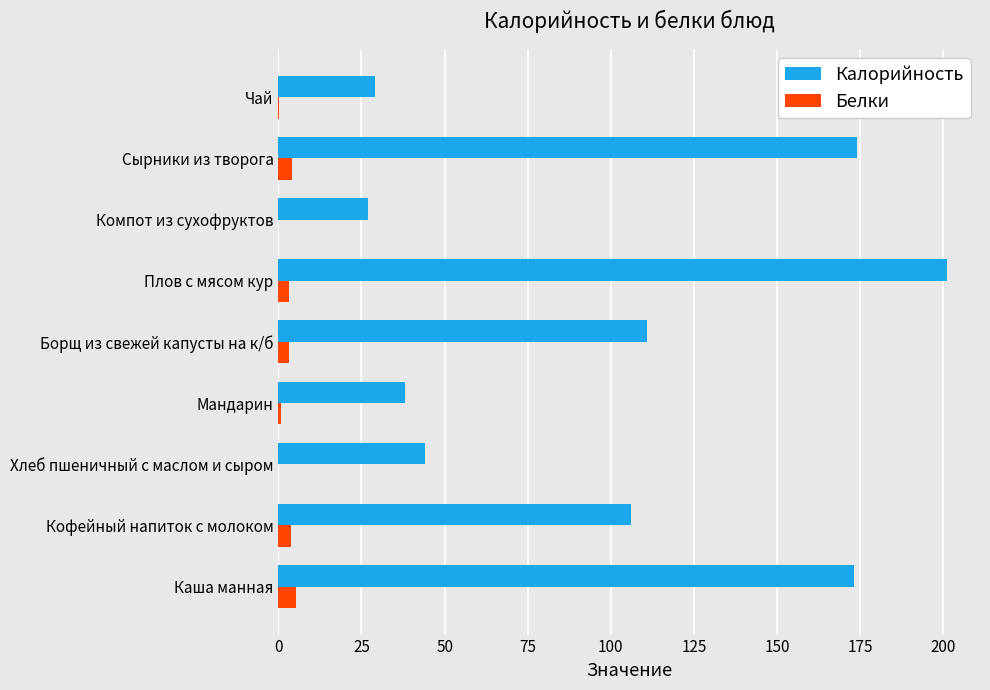

What value does the Белки series have at Каша манная?

5.2